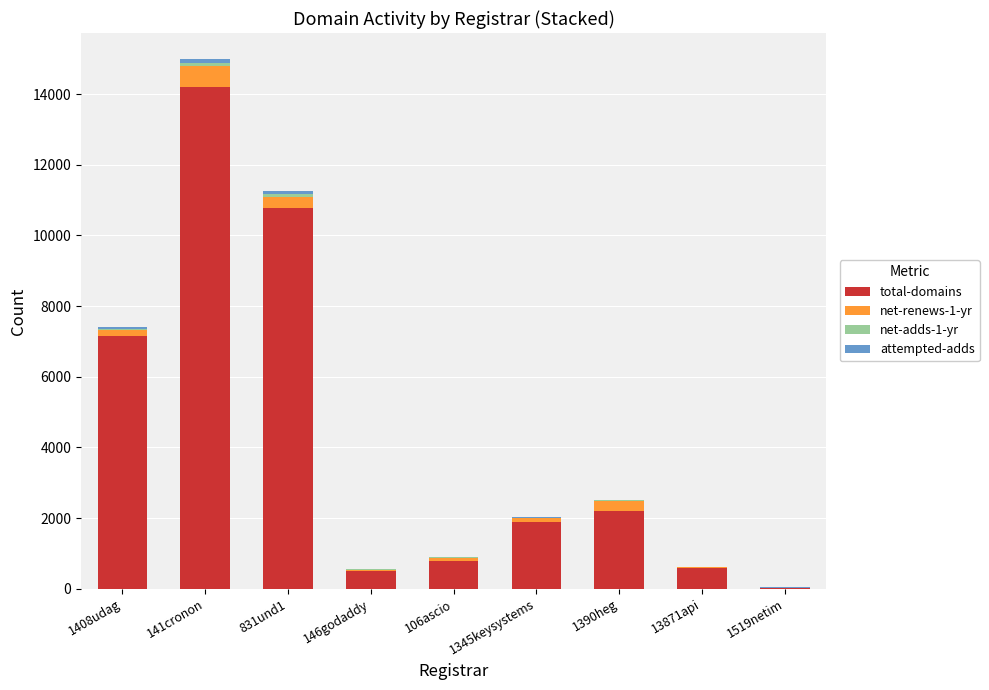

Does the chart contain stacked bars?

Yes